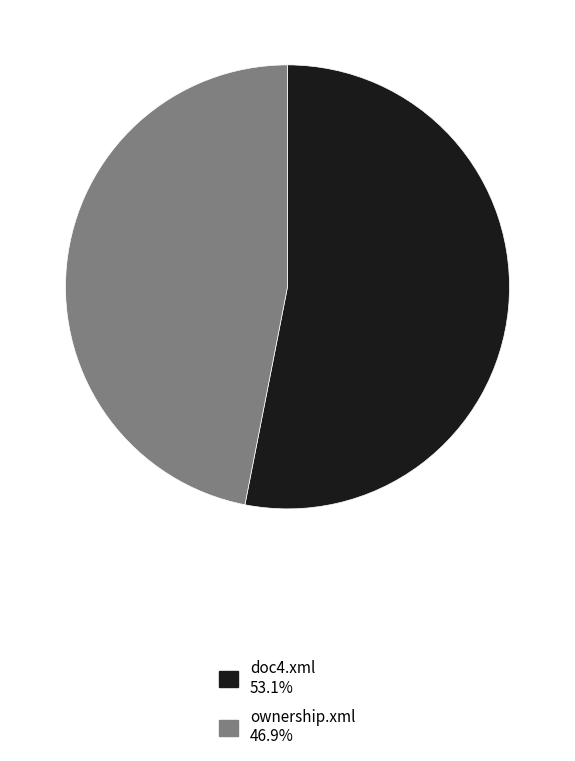

How many slices are in this pie chart?

2